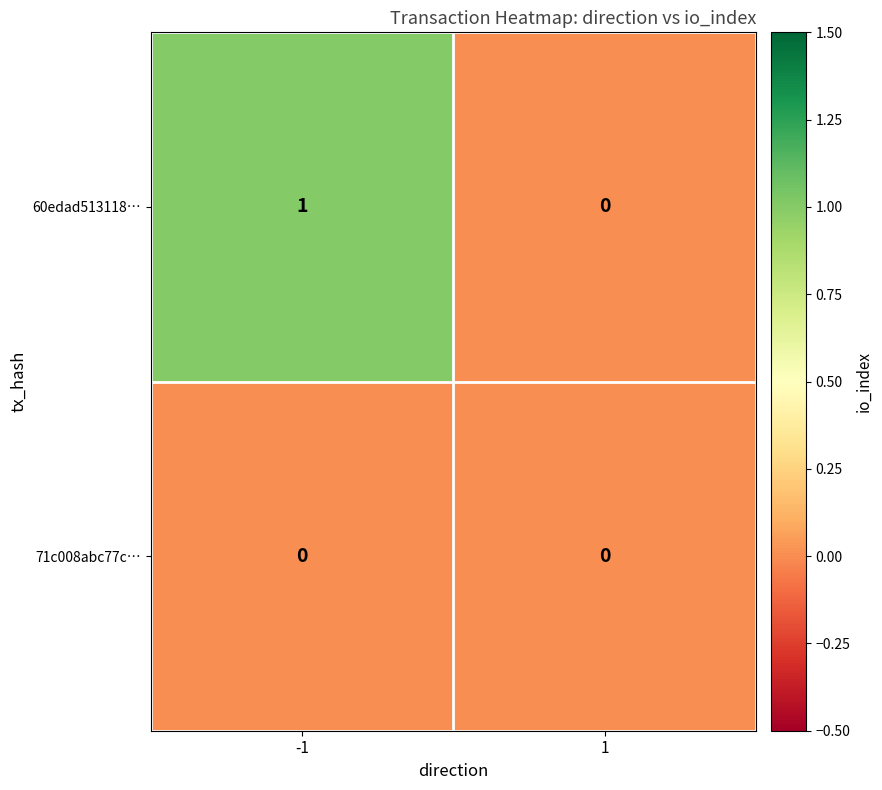

Between -1 and 1, which series saw the biggest shift?

60edad513118…